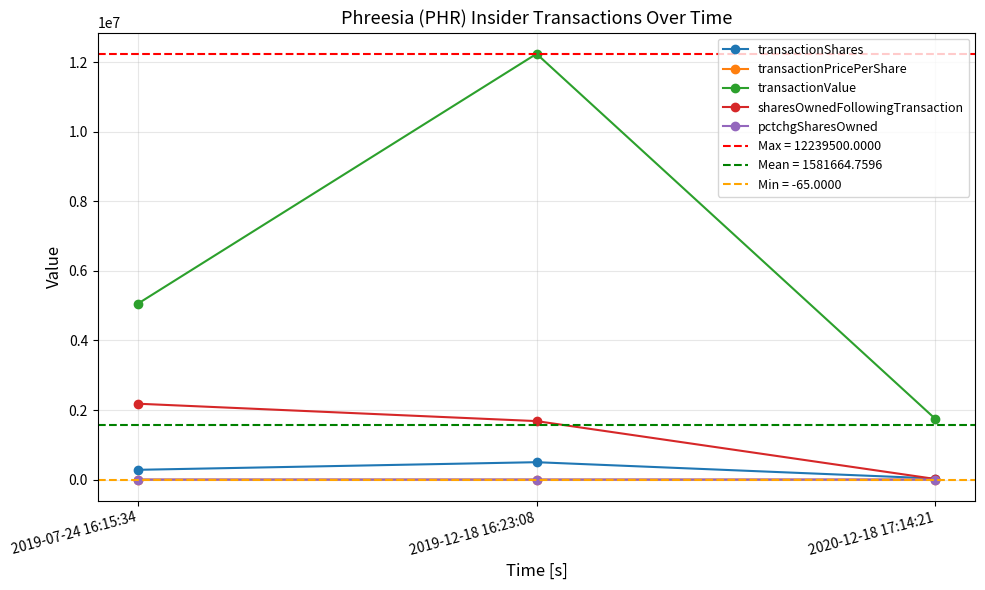

True or false: sharesOwnedFollowingTransaction has a value of 2181439.0 at 2019-07-24 16:15:34.

True